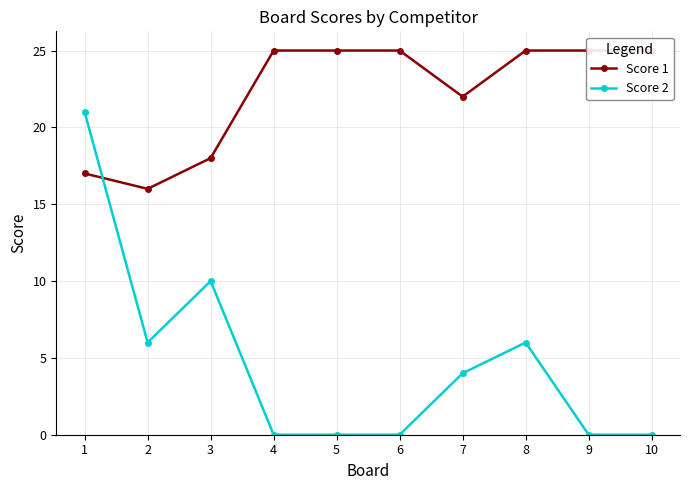

At which category is the sum across all series the highest?

1